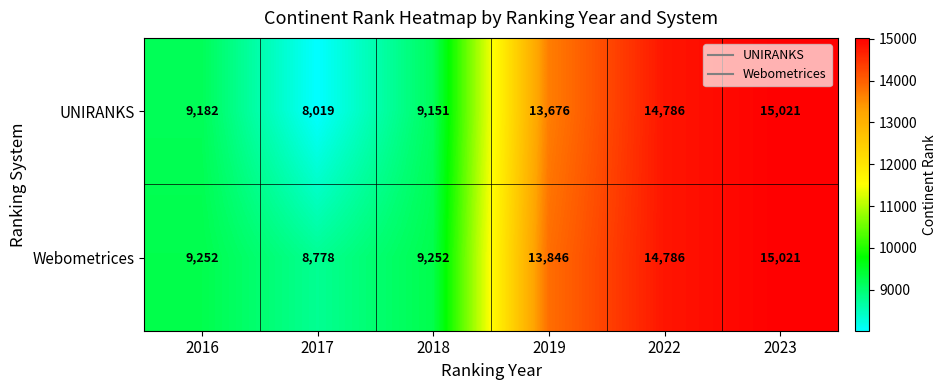

List the labels in order of UNIRANKS value, smallest first.

2017, 2018, 2016, 2019, 2022, 2023